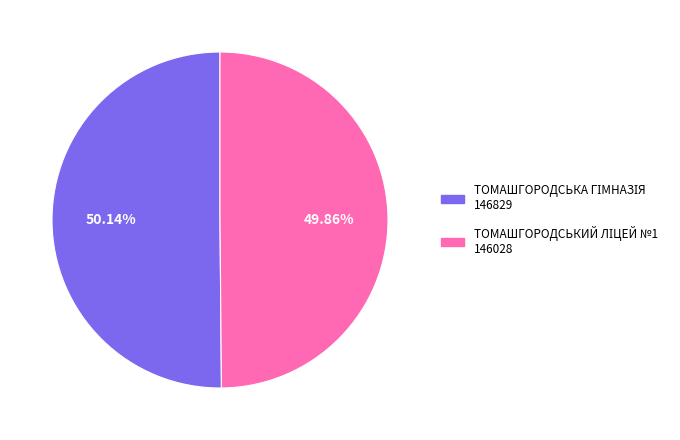

Is there any slice that represents more than half of the pie?

Yes